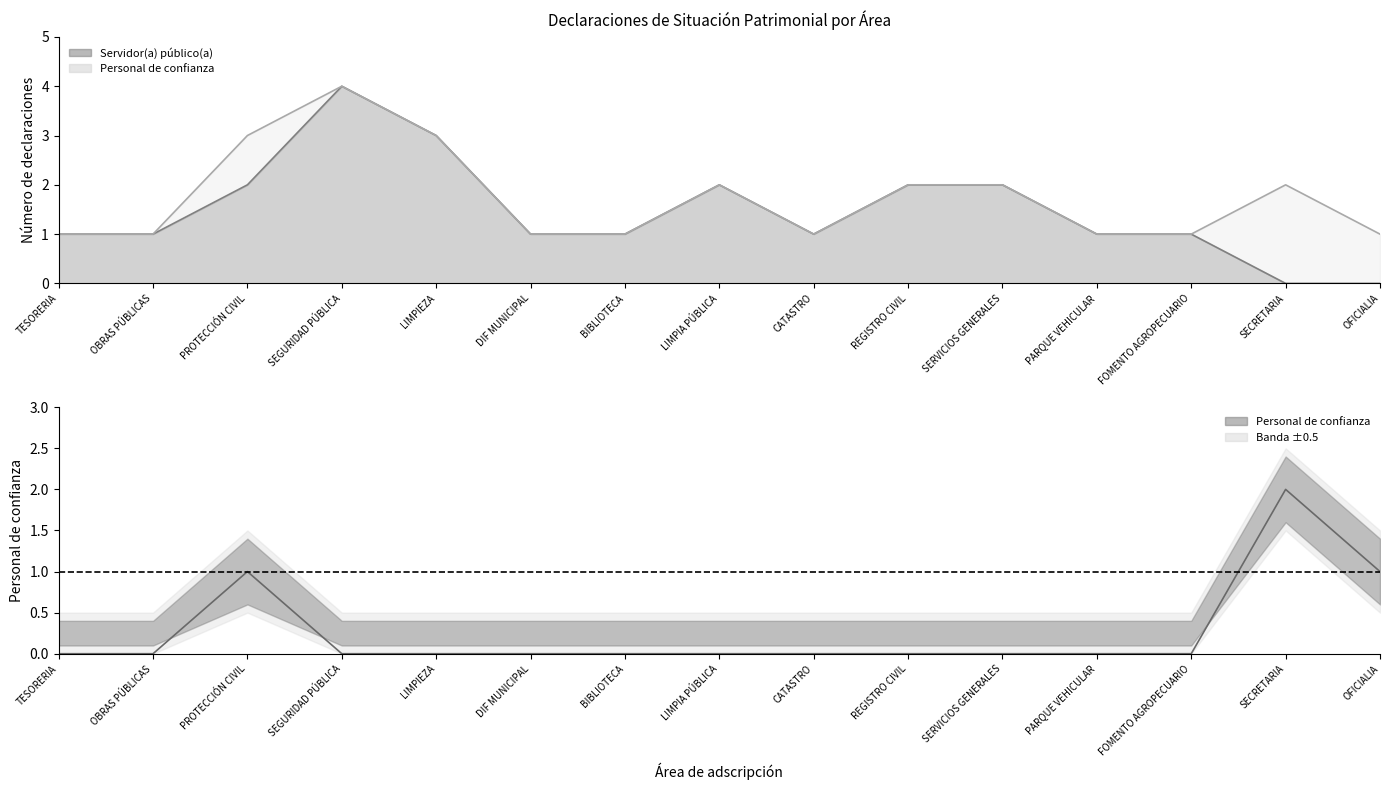

The Servidor(a) público(a) series shows 2 at SERVICIOS GENERALES. True or false?

True